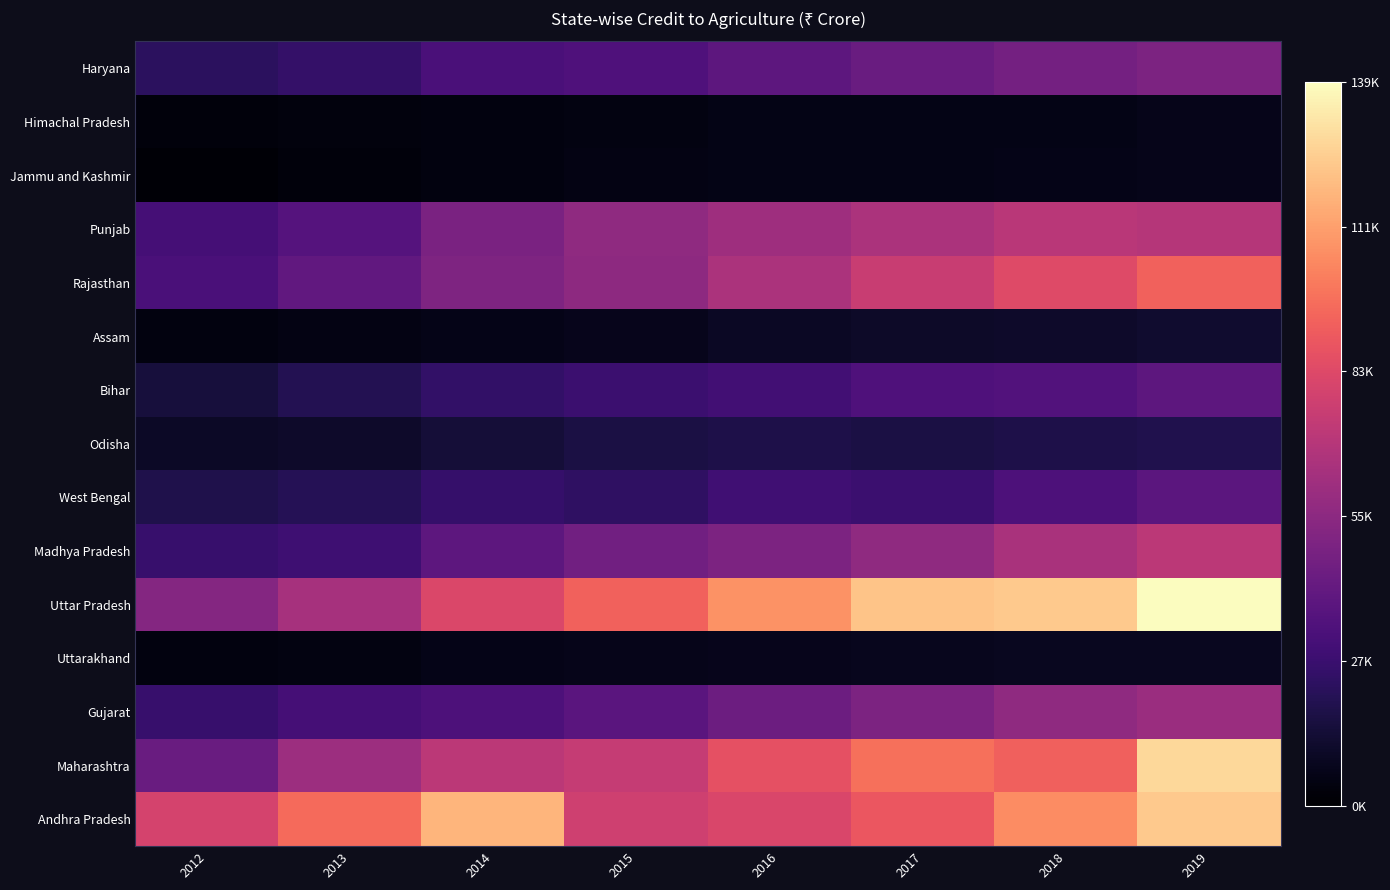

Reading right to left, what are all the values shown in this chart?

Haryana: 2019=0.4	2018=0.3	2017=0.3	2016=0.3	2015=0.2	2014=0.2	2013=0.2	2012=0.2
Himachal Pradesh: 2019=0.0	2018=0.0	2017=0.0	2016=0.0	2015=0.0	2014=0.0	2013=0.0	2012=0.0
Jammu and Kashmir: 2019=0.0	2018=0.0	2017=0.0	2016=0.0	2015=0.0	2014=0.0	2013=0.0	2012=0.0
Punjab: 2019=0.5	2018=0.5	2017=0.5	2016=0.4	2015=0.4	2014=0.4	2013=0.3	2012=0.2
Rajasthan: 2019=0.7	2018=0.6	2017=0.5	2016=0.5	2015=0.4	2014=0.4	2013=0.3	2012=0.2
Assam: 2019=0.1	2018=0.1	2017=0.1	2016=0.1	2015=0.1	2014=0.0	2013=0.0	2012=0.0
Bihar: 2019=0.3	2018=0.3	2017=0.2	2016=0.2	2015=0.2	2014=0.2	2013=0.1	2012=0.1
Odisha: 2019=0.1	2018=0.1	2017=0.1	2016=0.1	2015=0.1	2014=0.1	2013=0.1	2012=0.1
West Bengal: 2019=0.3	2018=0.2	2017=0.2	2016=0.2	2015=0.2	2014=0.2	2013=0.2	2012=0.1
Madhya Pradesh: 2019=0.5	2018=0.5	2017=0.4	2016=0.4	2015=0.3	2014=0.3	2013=0.2	2012=0.2
Uttar Pradesh: 2019=1.0	2018=0.9	2017=0.9	2016=0.8	2015=0.7	2014=0.6	2013=0.5	2012=0.4
Uttarakhand: 2019=0.1	2018=0.1	2017=0.1	2016=0.1	2015=0.0	2014=0.0	2013=0.0	2012=0.0
Gujarat: 2019=0.4	2018=0.4	2017=0.4	2016=0.3	2015=0.3	2014=0.2	2013=0.2	2012=0.2
Maharashtra: 2019=0.9	2018=0.7	2017=0.7	2016=0.6	2015=0.5	2014=0.5	2013=0.4	2012=0.3
Andhra Pradesh: 2019=0.9	2018=0.8	2017=0.6	2016=0.6	2015=0.6	2014=0.8	2013=0.7	2012=0.6